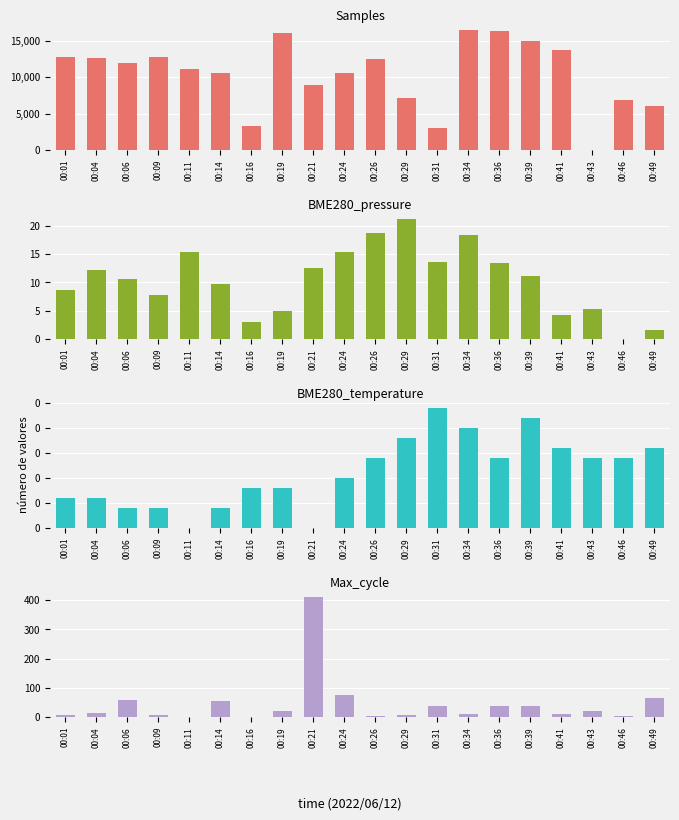

How many data points does each series have?

20